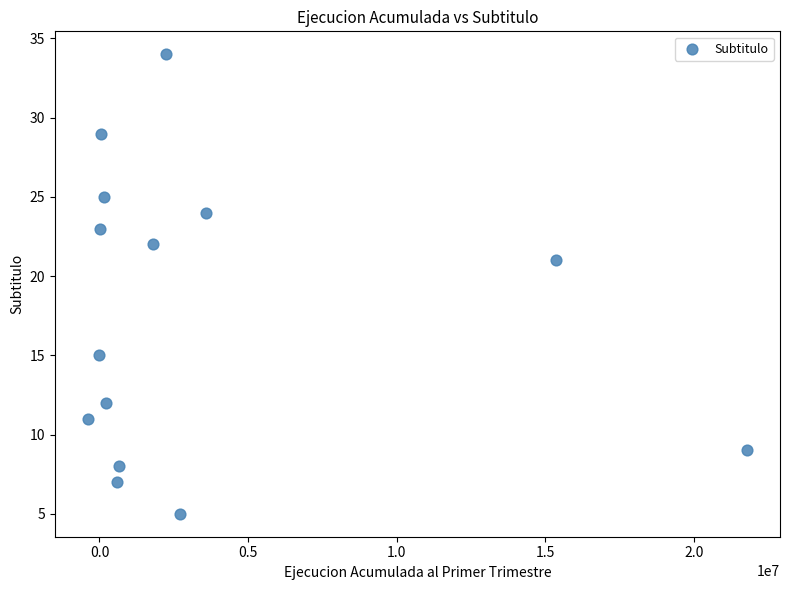

What is the range of Y values (max minus min)?

29